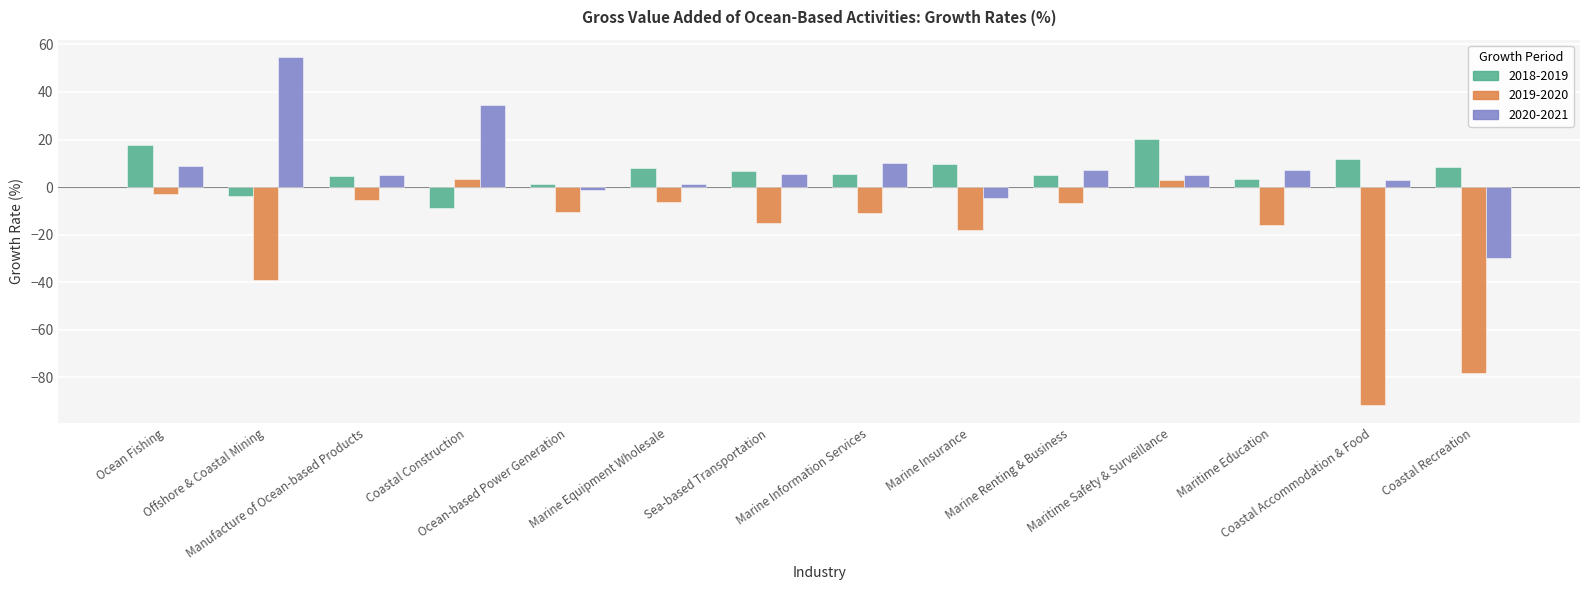

Rank the series by their maximum value, from highest to lowest.

2020-2021, 2018-2019, 2019-2020